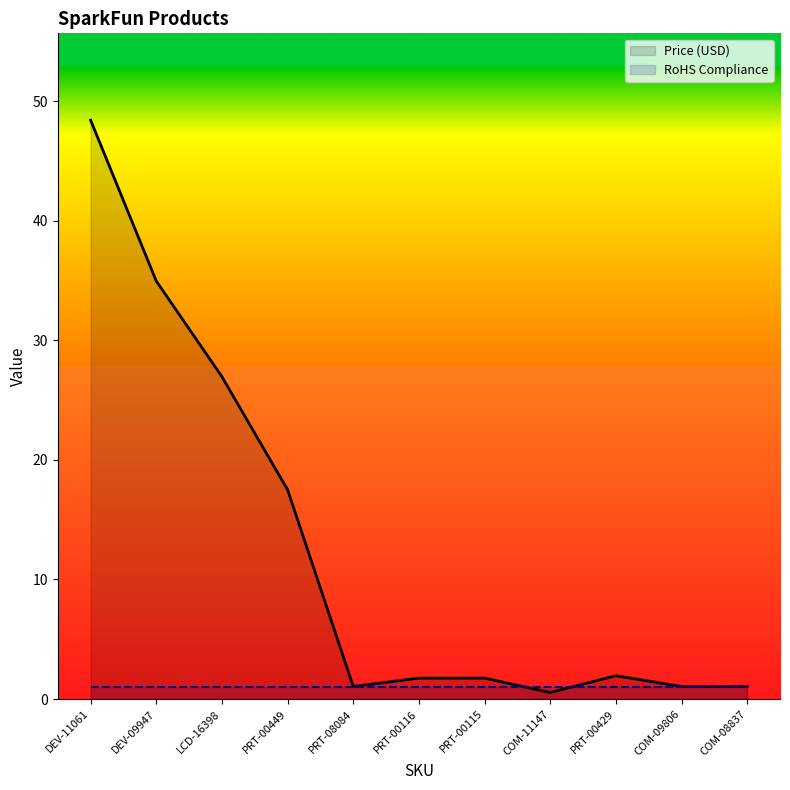

What is the label of the 11th point from the left?

COM-08837